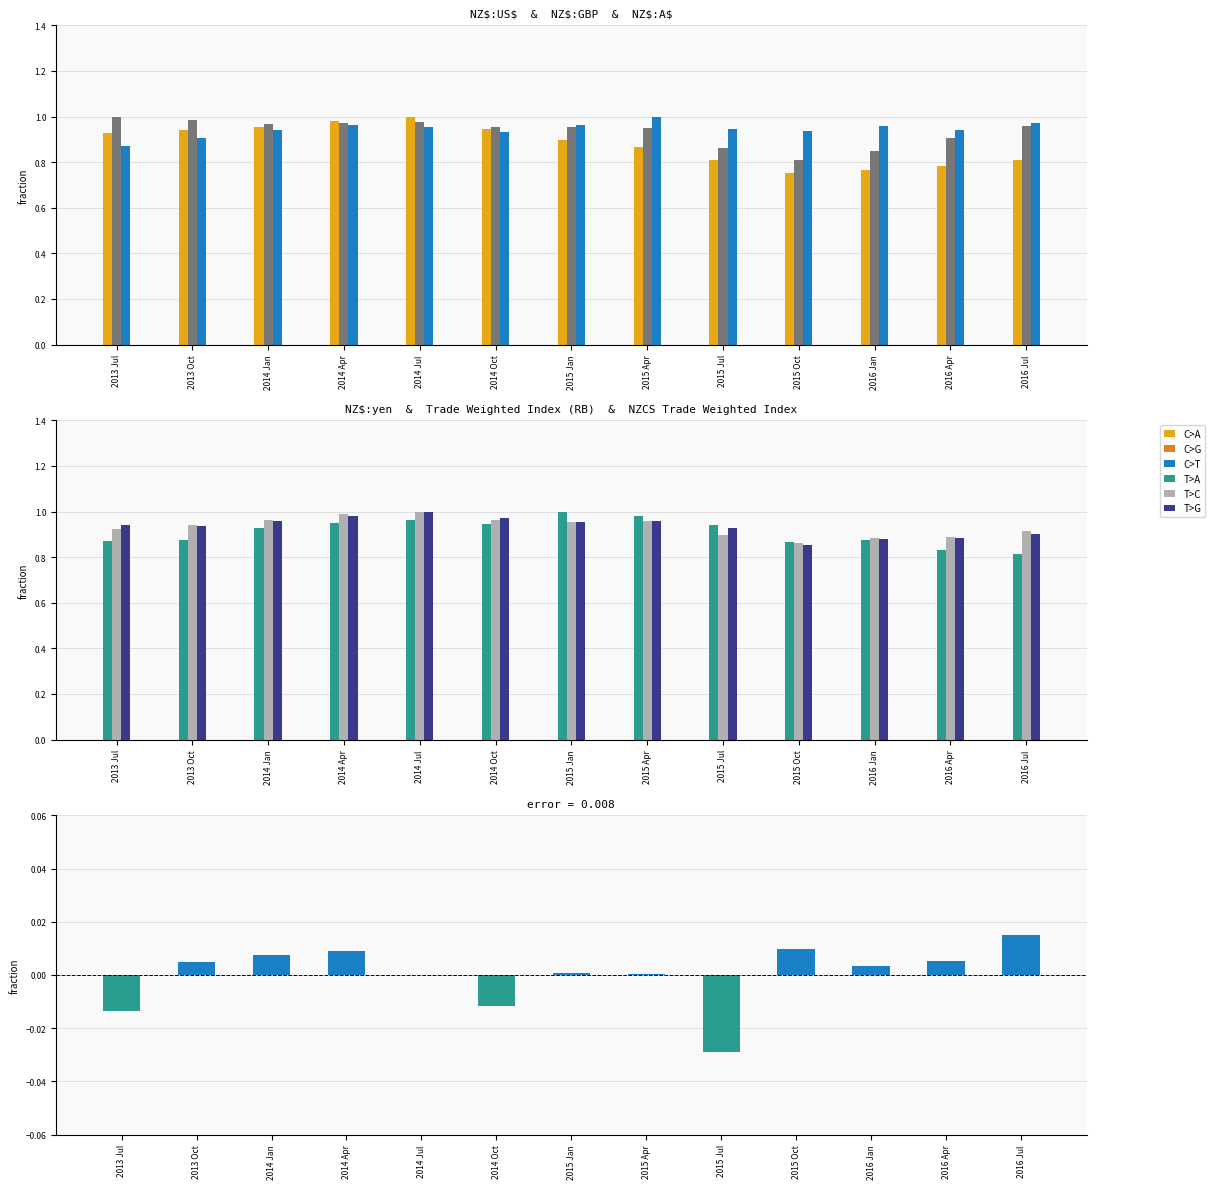

Rank the series at 2016 Jul from lowest to highest value.

NZ$:US$, NZ$:yen, NZCS Trade Weighted Index, Trade Weighted Index (RB), NZ$:GBP, NZ$:A$